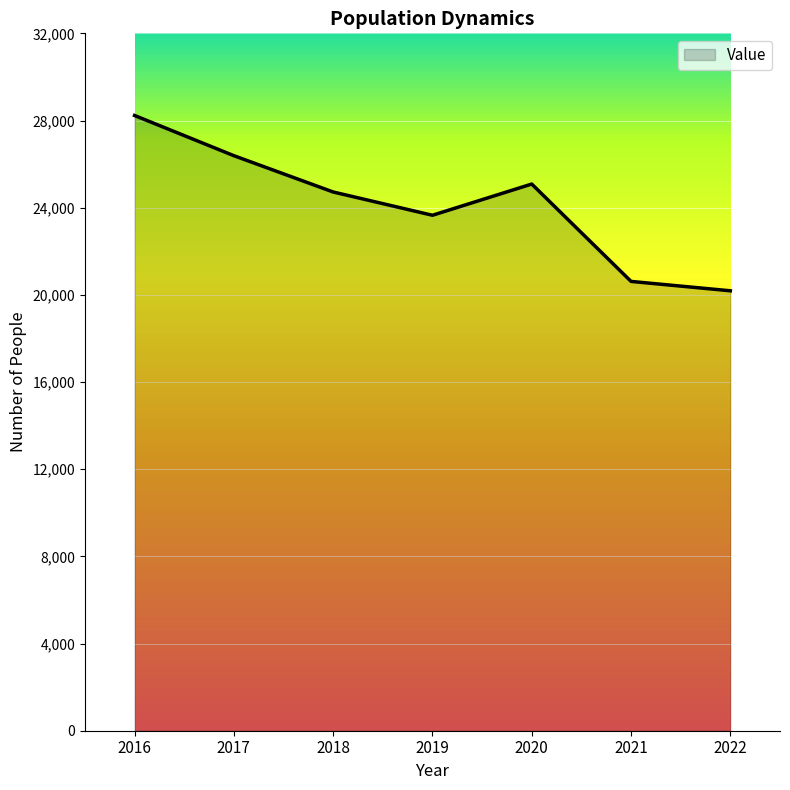

What is the difference between the maximum and minimum values?

8045